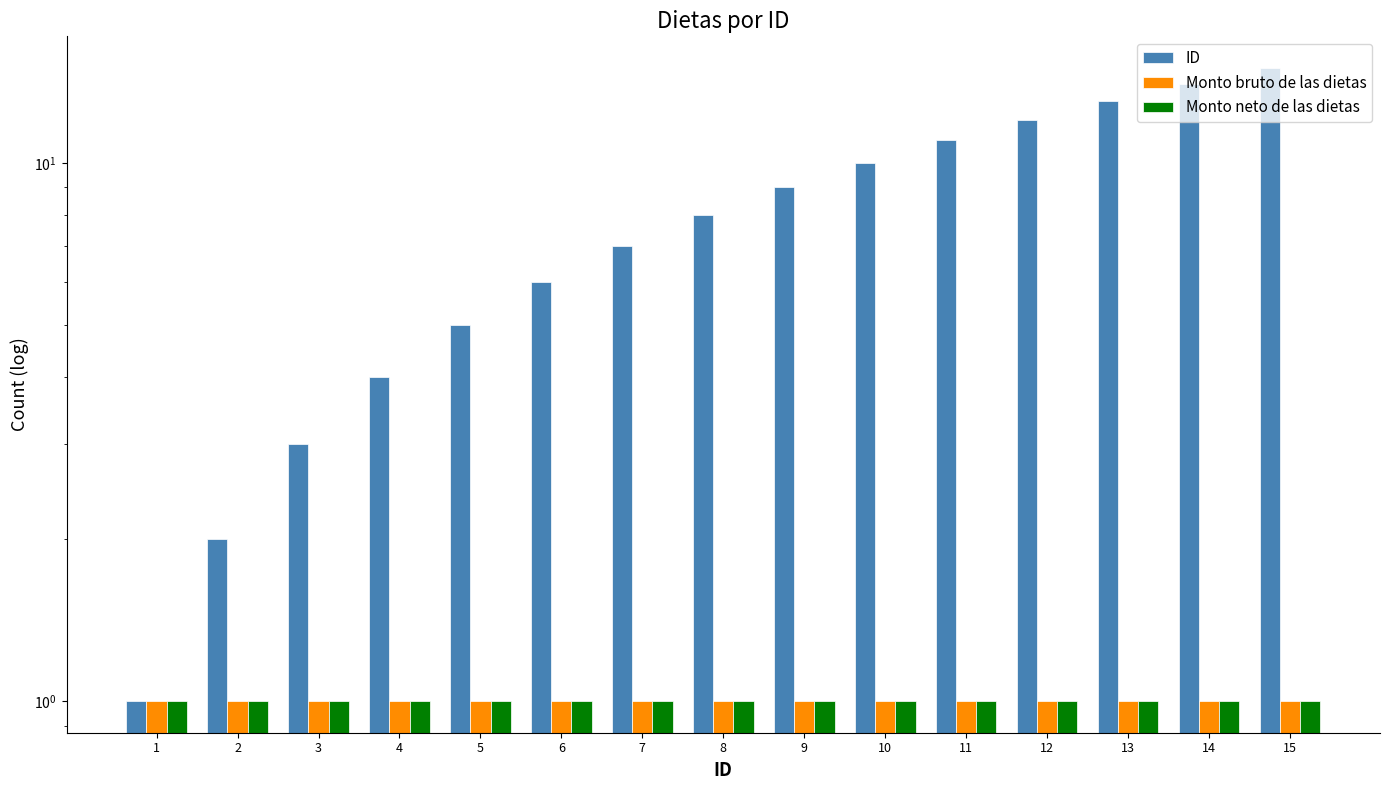

What is the lowest value of the Monto neto de las dietas series?

1